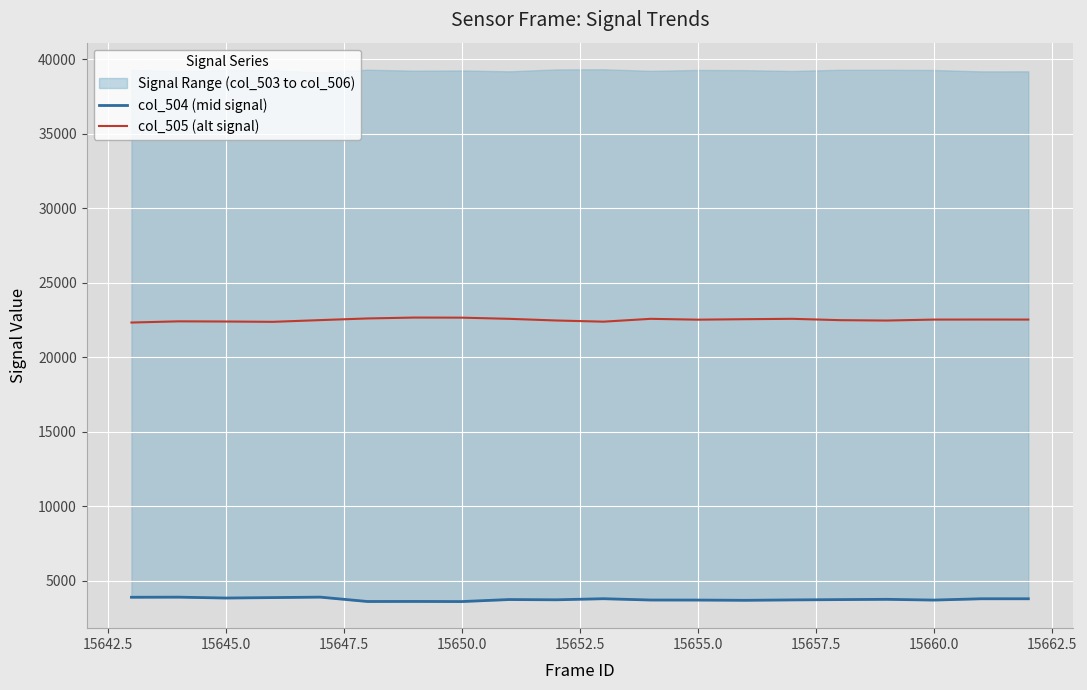

True or false: col_505 (alt signal) and col_504 (mid signal) cross at least once.

False